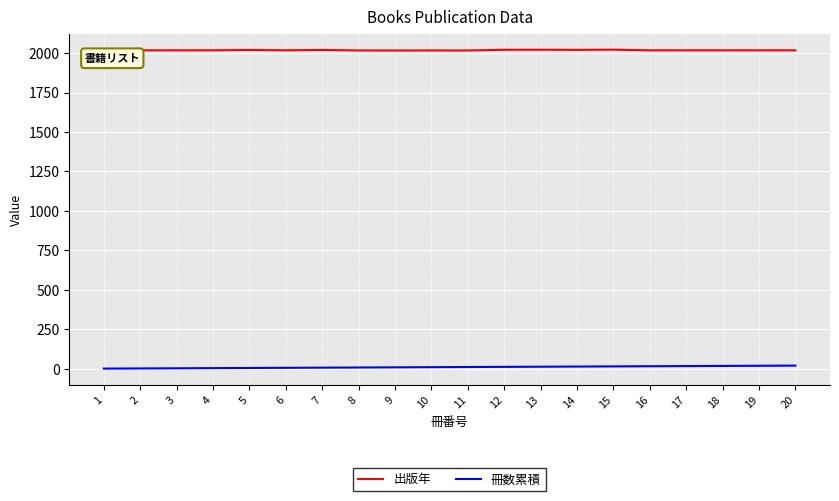

At 12, list the series in order from smallest to largest.

冊数累積, 出版年